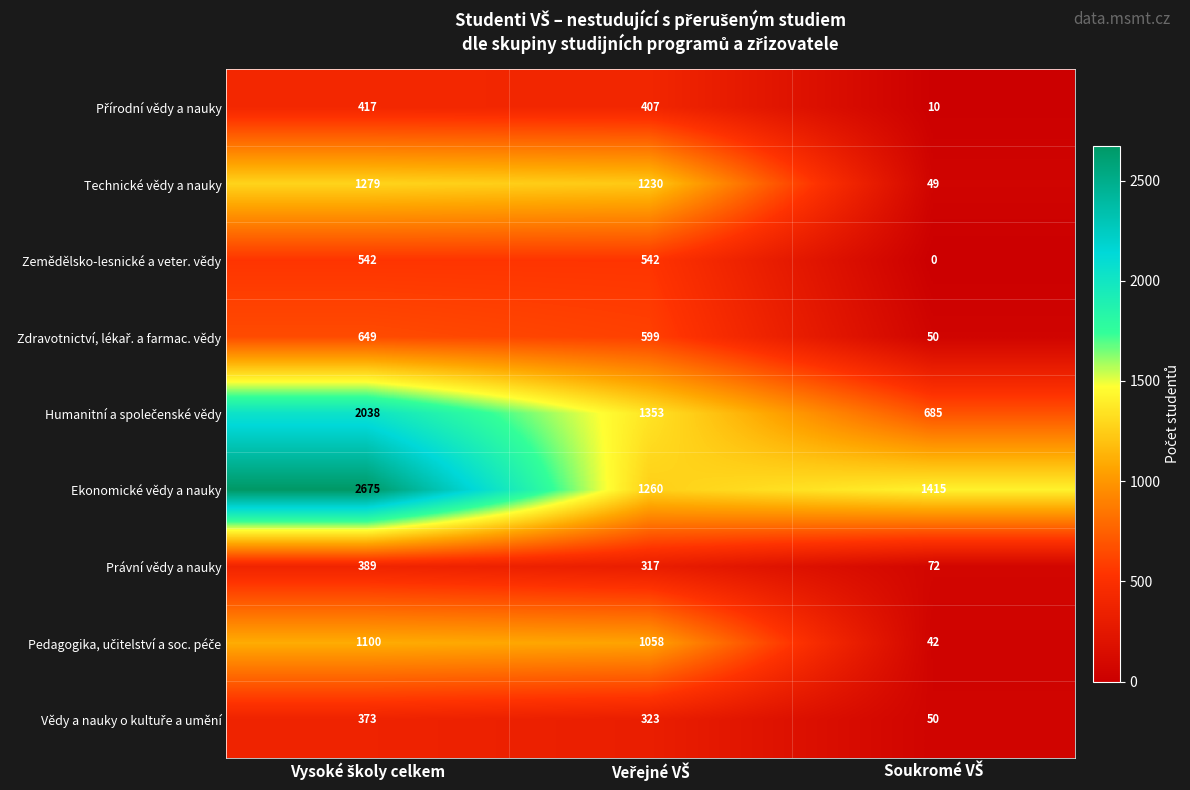

Which series has the widest spread of values?

Ekonomické vědy a nauky